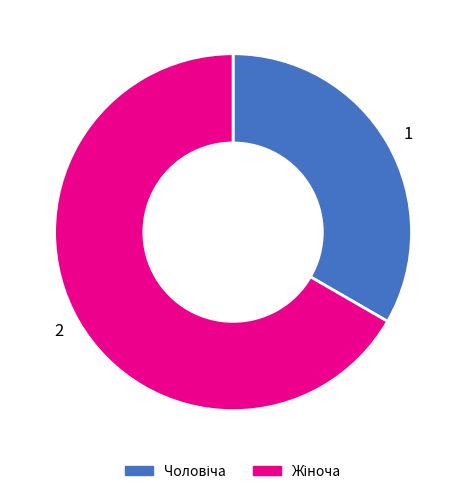

Is it true that 2 is 54% of the pie?

False